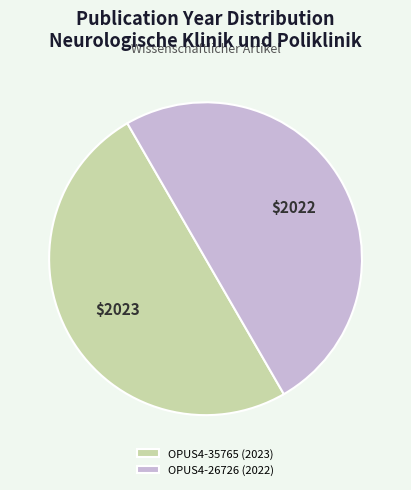

Do OPUS4-26726 (2022) and OPUS4-35765 (2023) together represent more than half of the pie?

Yes